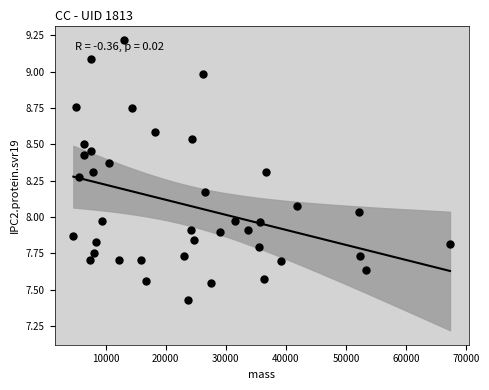

What is the range of X values (max minus min)?

62704.2